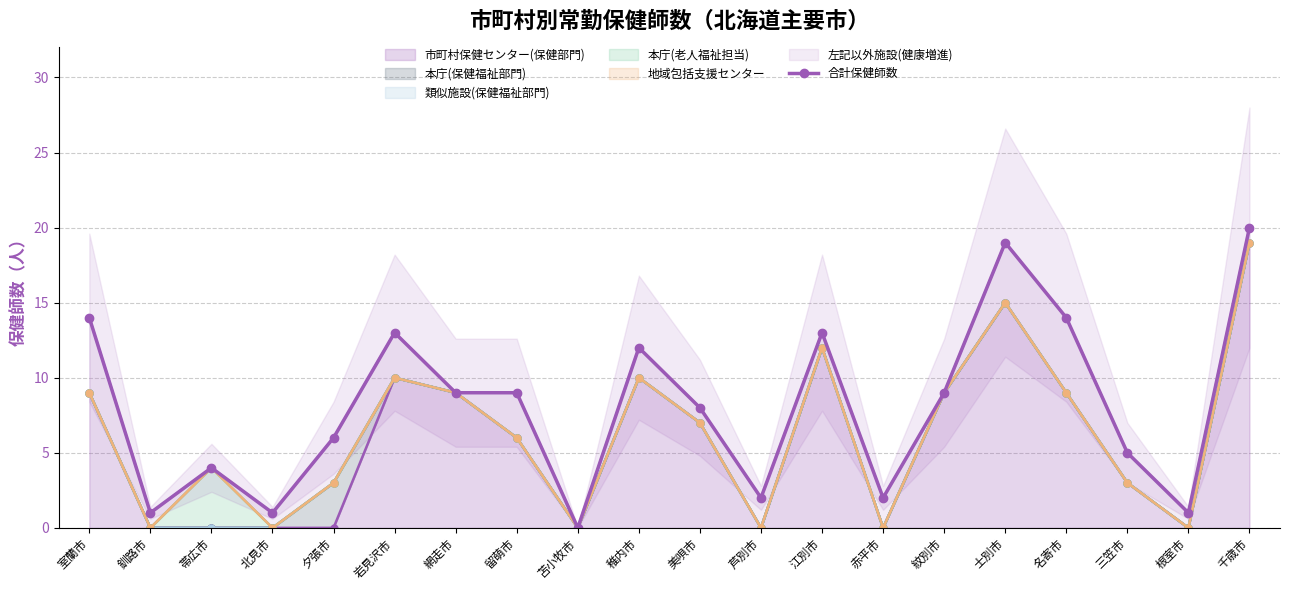

Reading right to left, transcribe all the data shown in this chart.

20	1	5	14	19	9	2	13	2	8	12	0	9	9	13	6	1	4	1	14